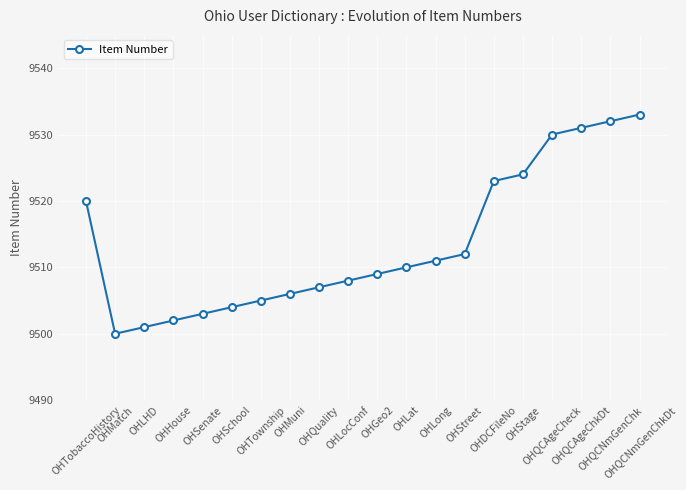

What is the sum of all values?

190271